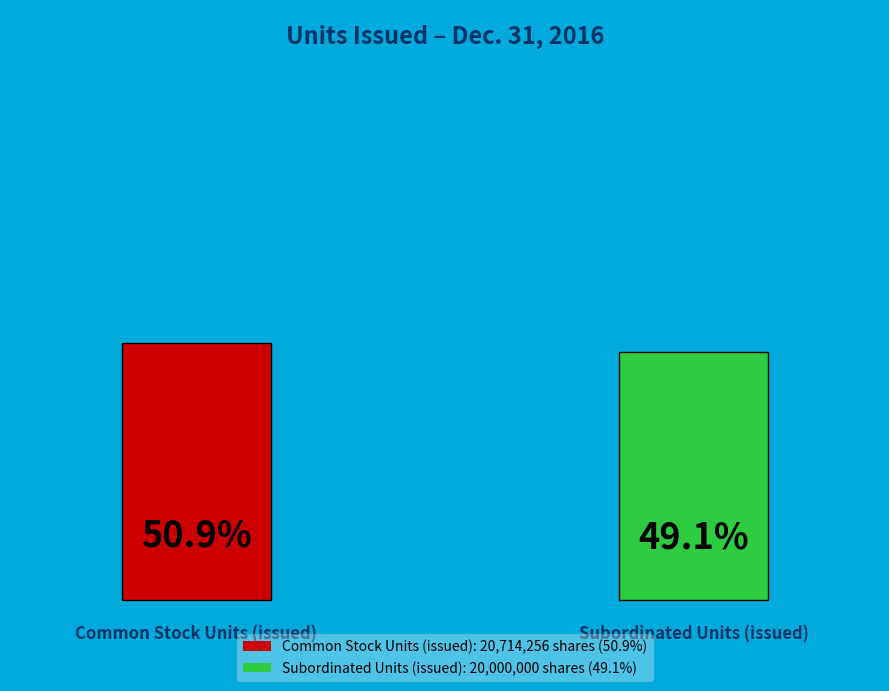

How many segments does this pie chart have?

2